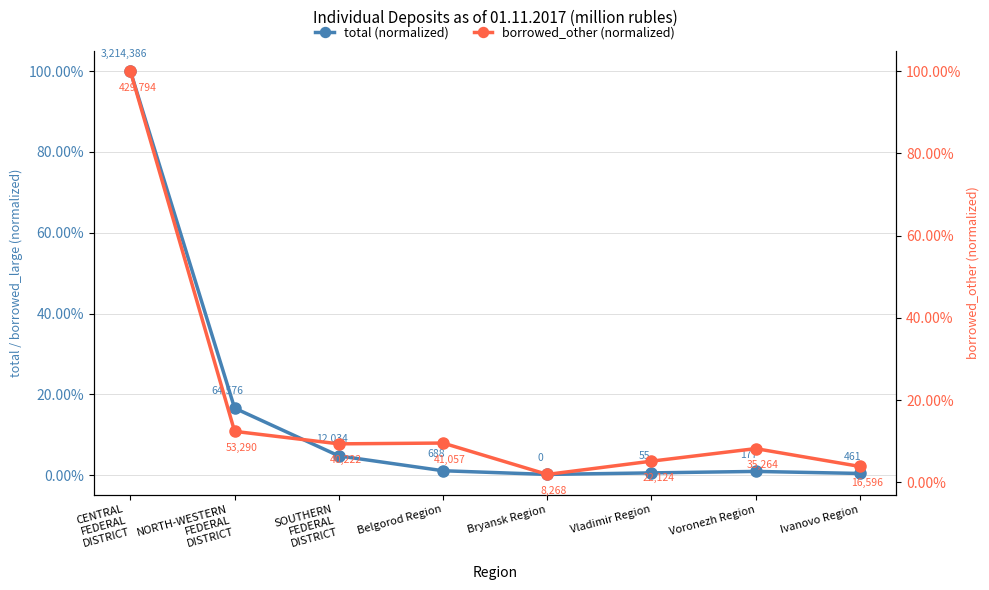

Rank the series by their average value, from lowest to highest.

total (normalized), borrowed_other (normalized)